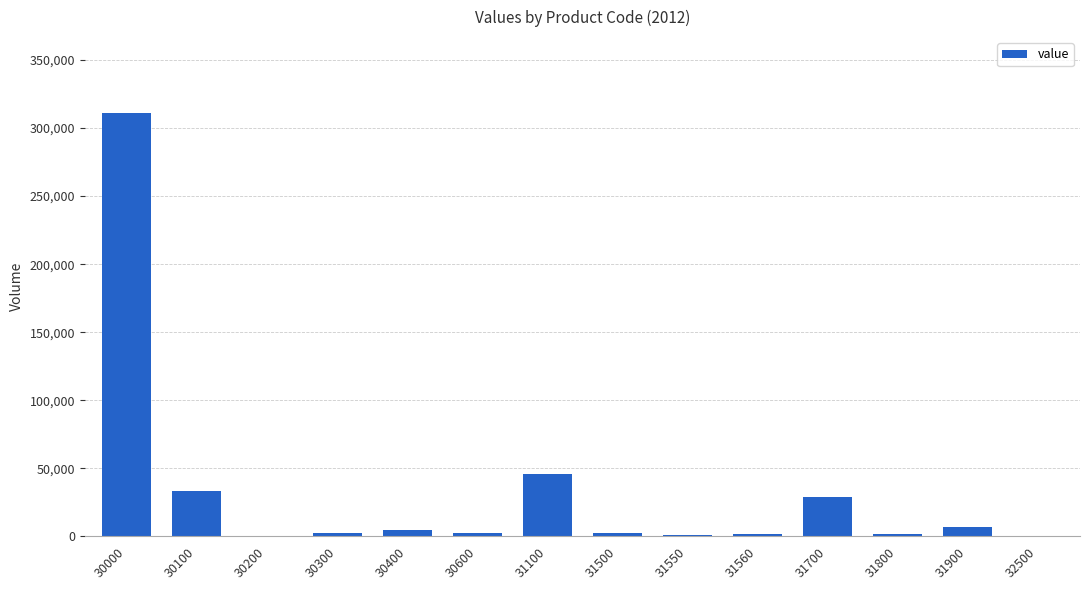

The value at 30300 is 2110. True or false?

True